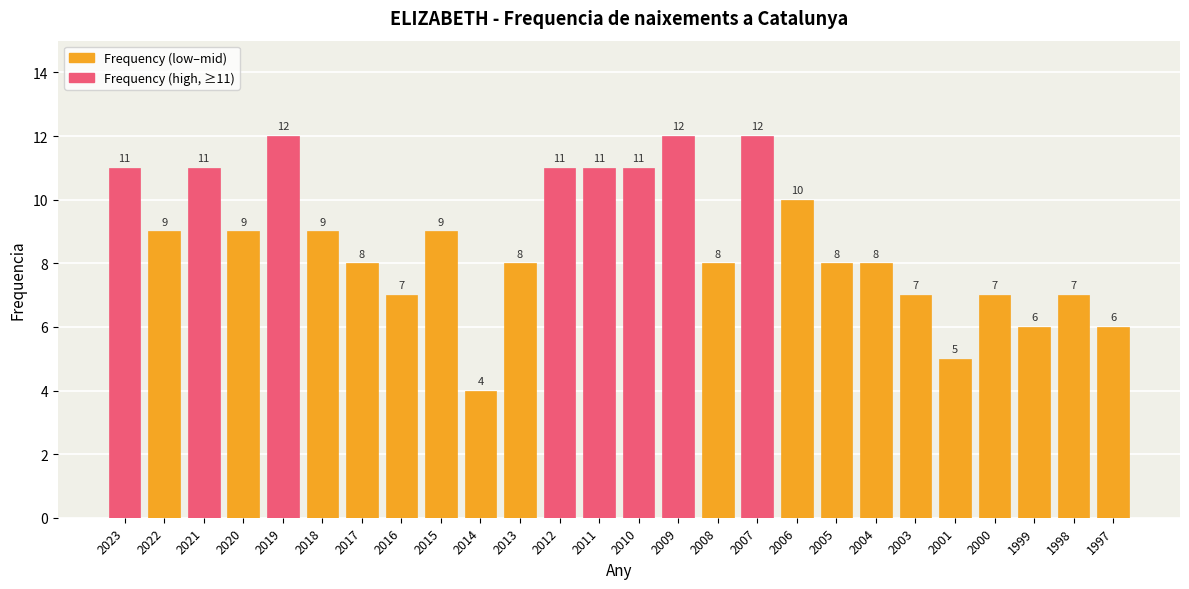

Where does the data first go above 9?

2023